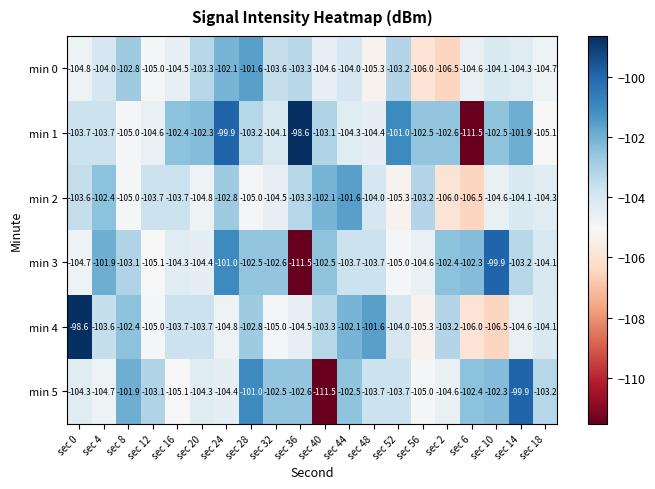

Which series changed the most between sec 4 and sec 12?

min 3